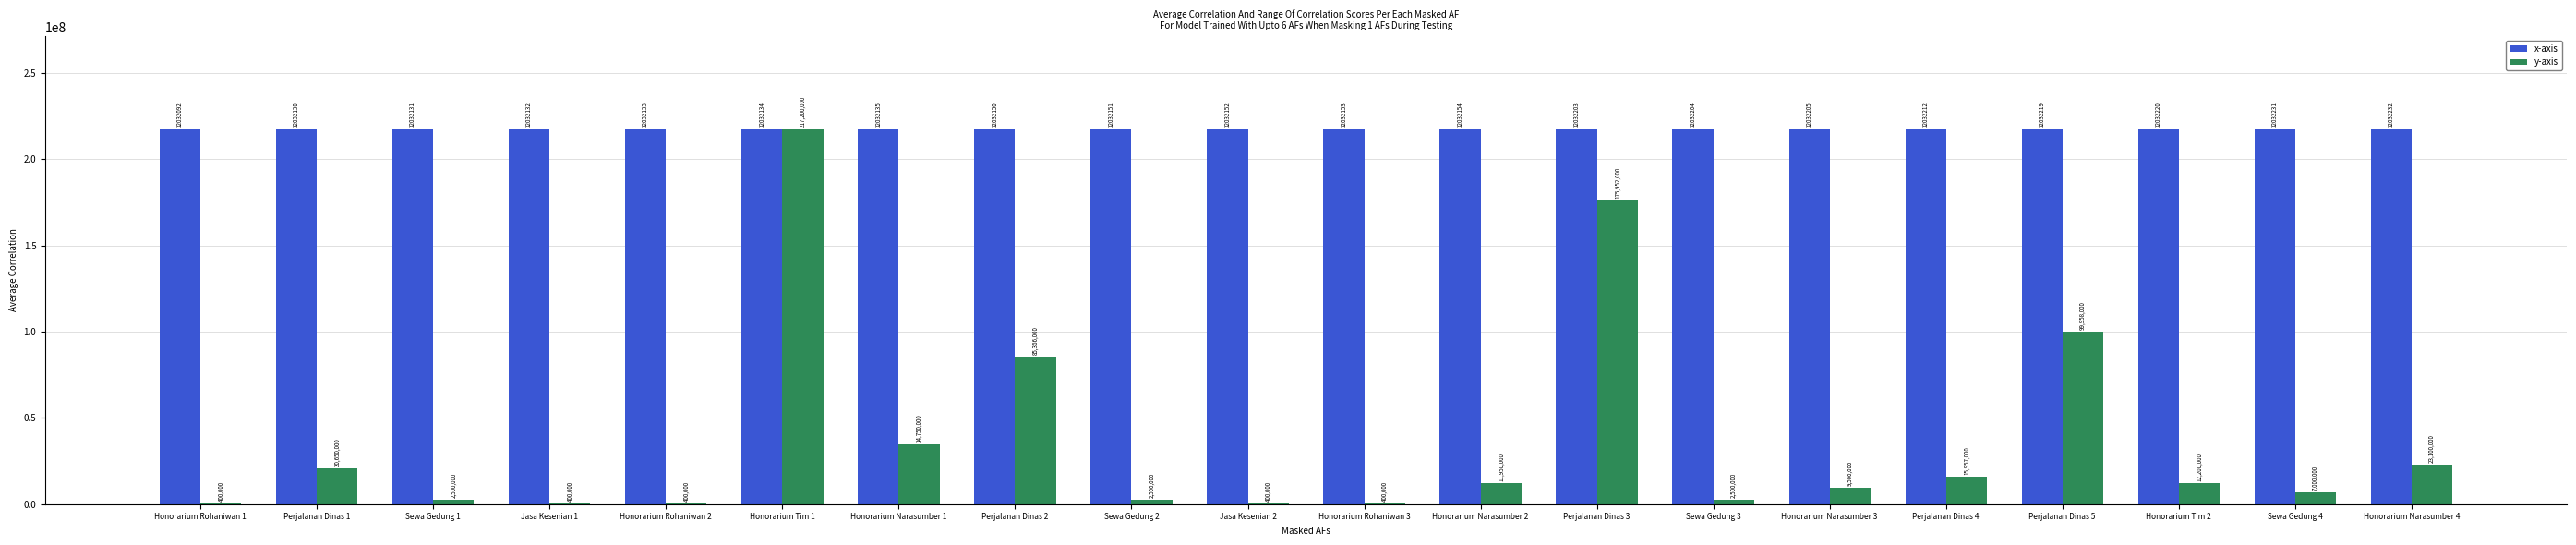

Which series has the largest total across all categories?

x-axis